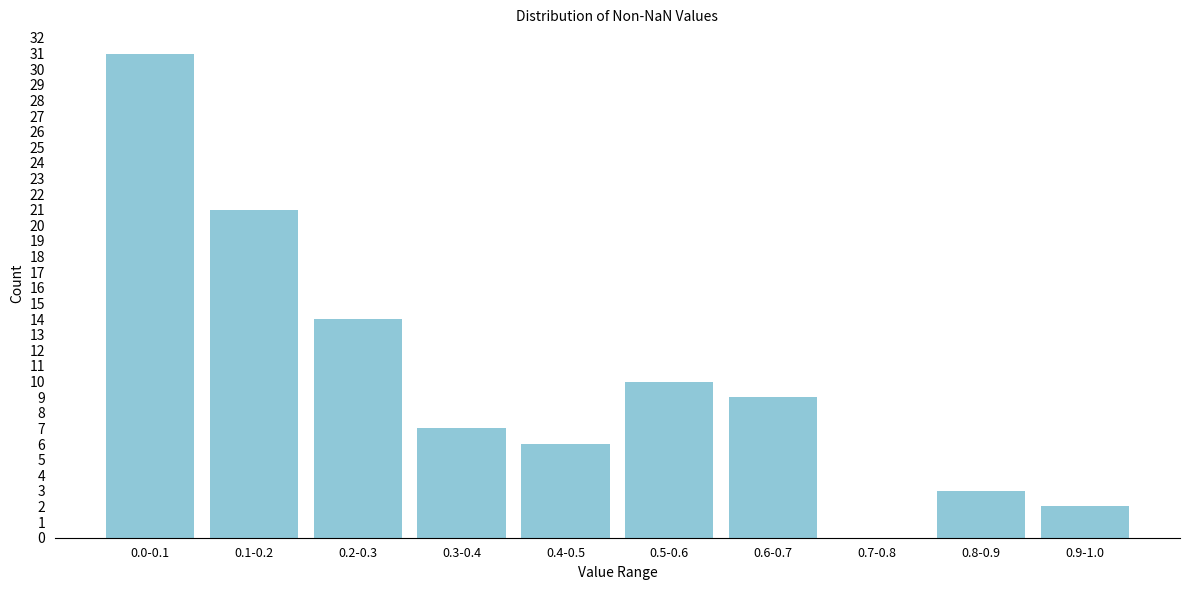

Reading right to left, what are all the values shown in this chart?

0.9-1.0=2	0.8-0.9=3	0.7-0.8=0	0.6-0.7=9	0.5-0.6=10	0.4-0.5=6	0.3-0.4=7	0.2-0.3=14	0.1-0.2=21	0.0-0.1=31